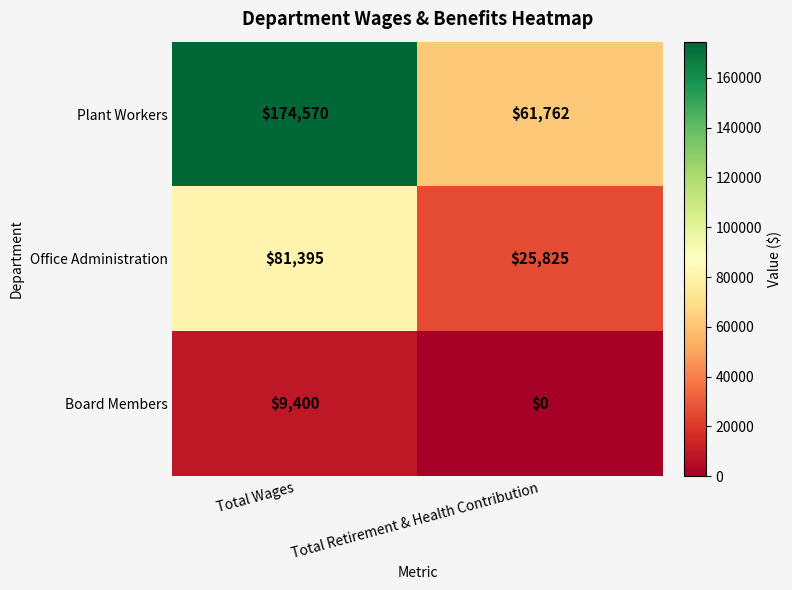

At how many categories does at least one series exceed 66643?

1